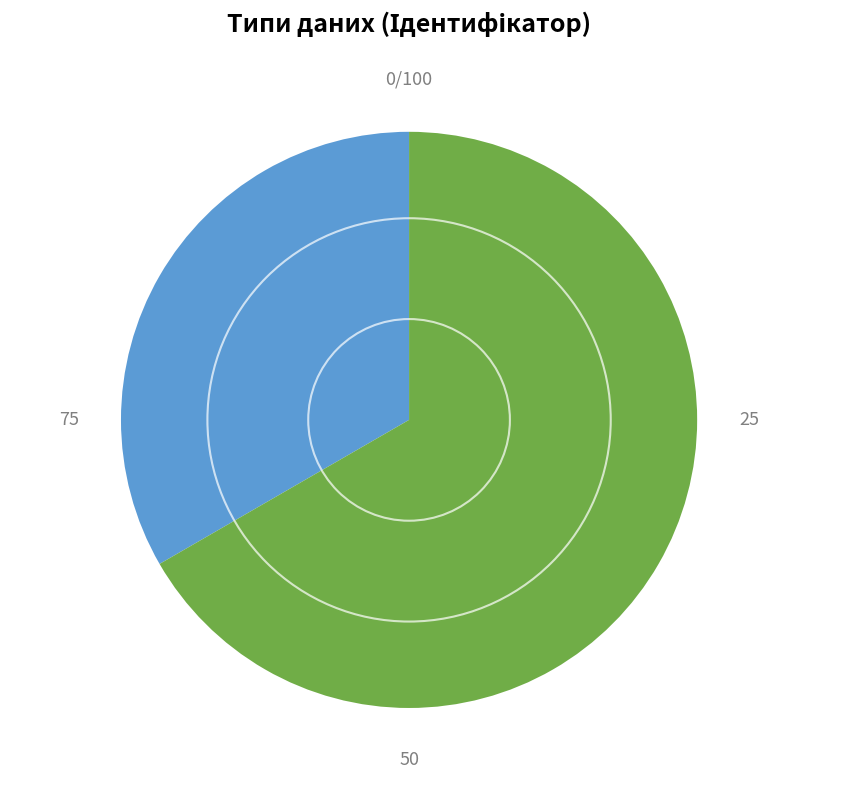

What is the largest slice in the pie chart?

Безстроковий